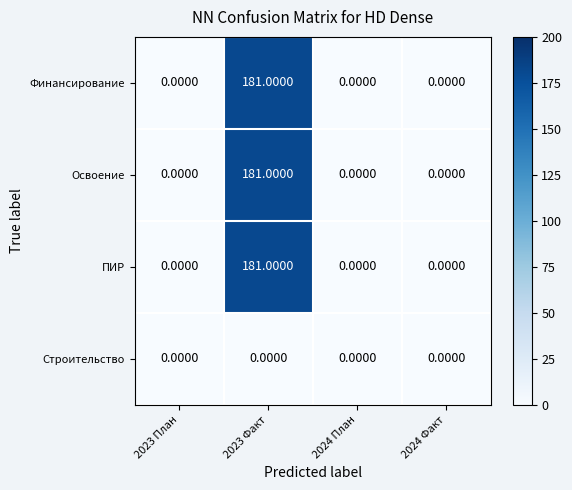

What is the difference between the highest and lowest values at 2023 Факт?

181